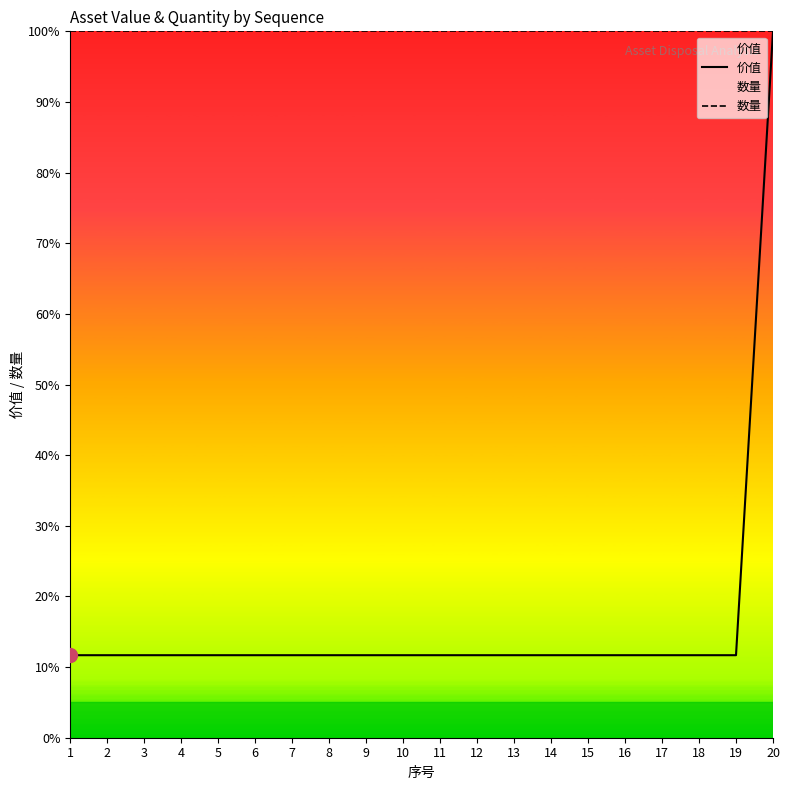

Between 3 and 19, which series saw the biggest shift?

价值